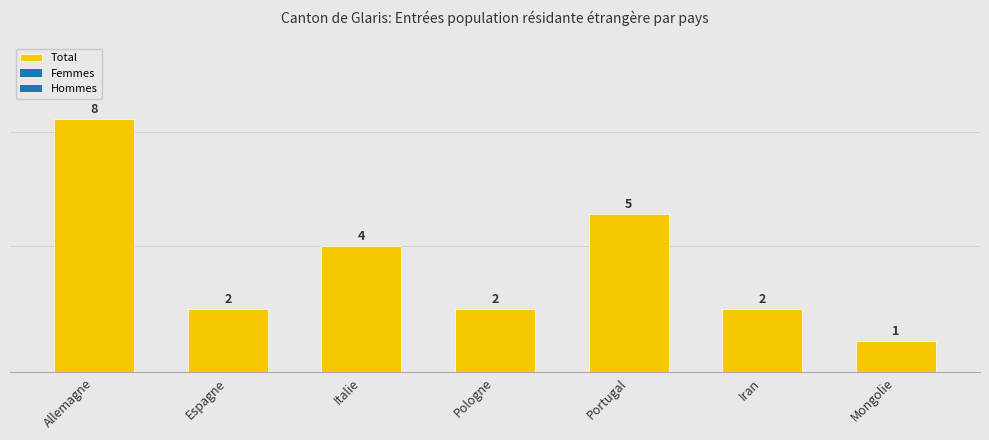

What is the change in value from Italie to Iran?

-2